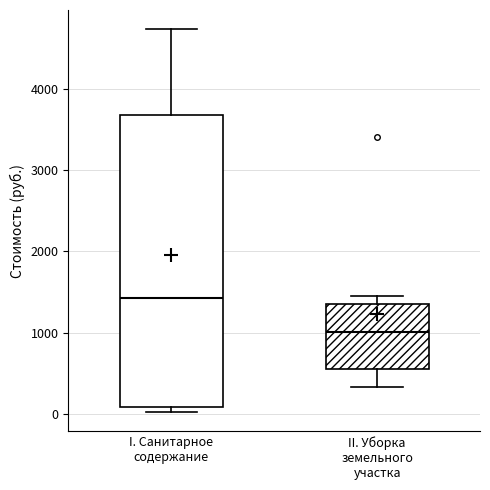

Reading left to right, transcribe this box plot: for each box, give where its median line is, the range the box spans, and where its two whiskers end, as read against the y-axis. The values are not printed on the chart, so give them approximately, as read against the axis.

I. Санитарное содержание: median 1400, box 100 to 3700, whiskers 0 to 4700
II. Уборка земельного участка: median 1000, box 500 to 1400, whiskers 300 to 1400 (just above the box's upper edge)